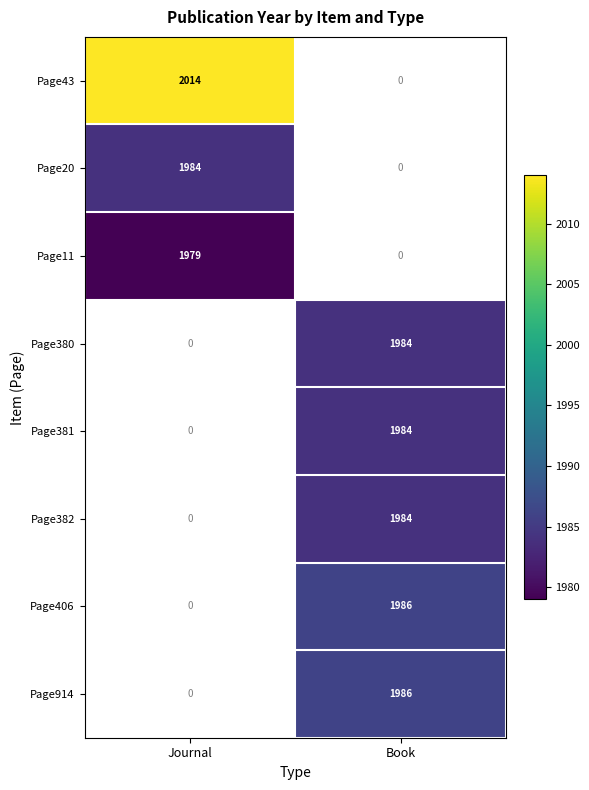

The value of Page406 at Book is 746. True or false?

False